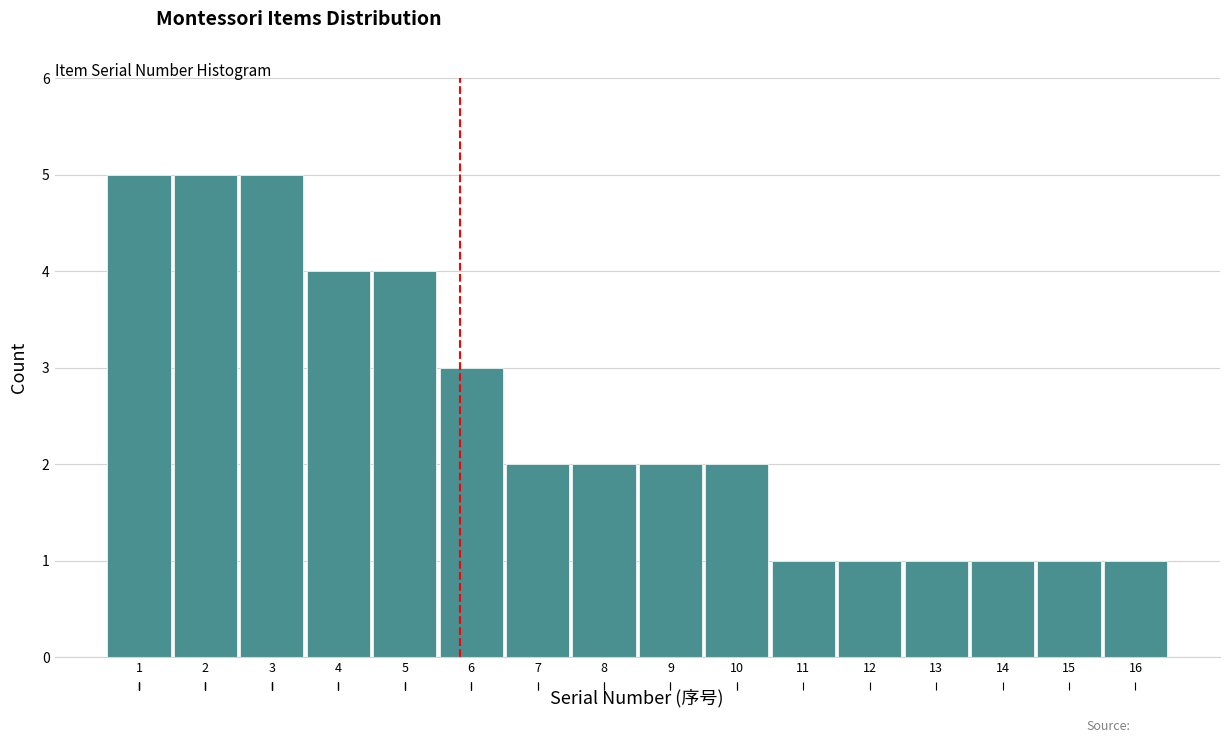

Reading left to right, list every bar in this chart as the range it spans on the x-axis followed by its height. The values are not printed on the chart, so give them approximately, as read against the axis.

0.5 to 1.5: 5
1.5 to 2.5: 5
2.5 to 3.5: 5
3.5 to 4.5: 4
4.5 to 5.5: 4
5.5 to 6.5: 3
6.5 to 7.5: 2
7.5 to 8.5: 2
8.5 to 9.5: 2
9.5 to 10.5: 2
10.5 to 11.5: 1
11.5 to 12.5: 1
12.5 to 13.5: 1
13.5 to 14.5: 1
14.5 to 15.5: 1
15.5 to 16.5: 1